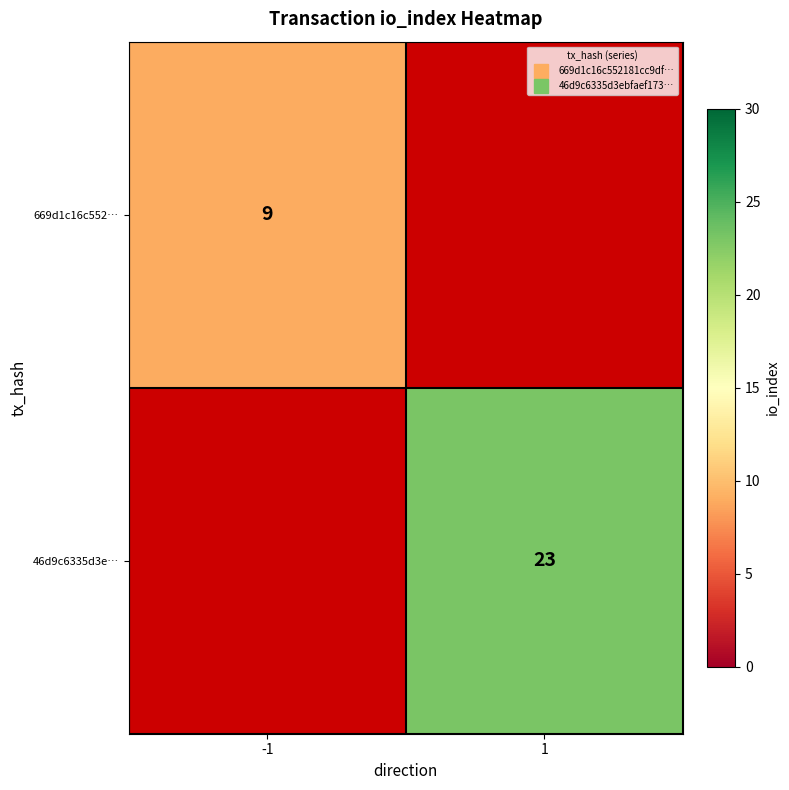

Which category has the lowest value in the 46d9c6335d3e… series?

-1